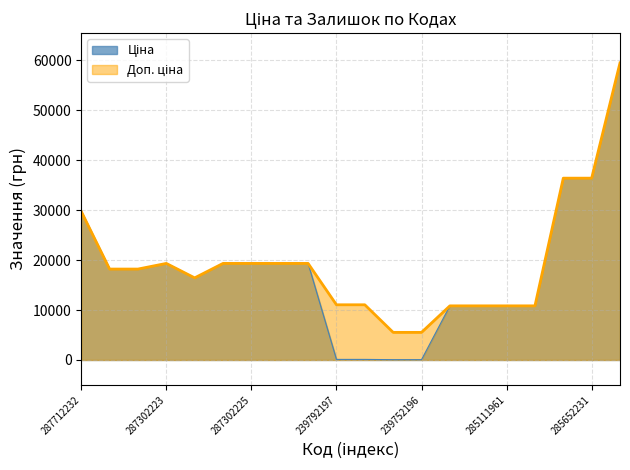

What is the approximate value of Доп. ціна at 287302223?

19343.1